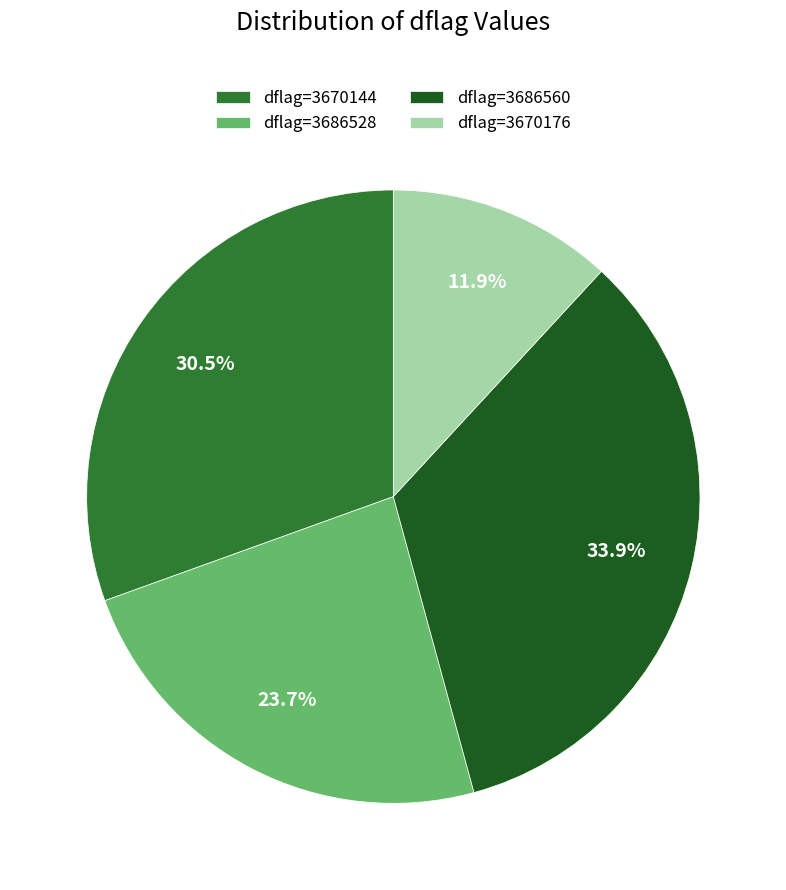

Approximately how many times larger is the value at dflag=3686528 compared to dflag=3670144?

0.8